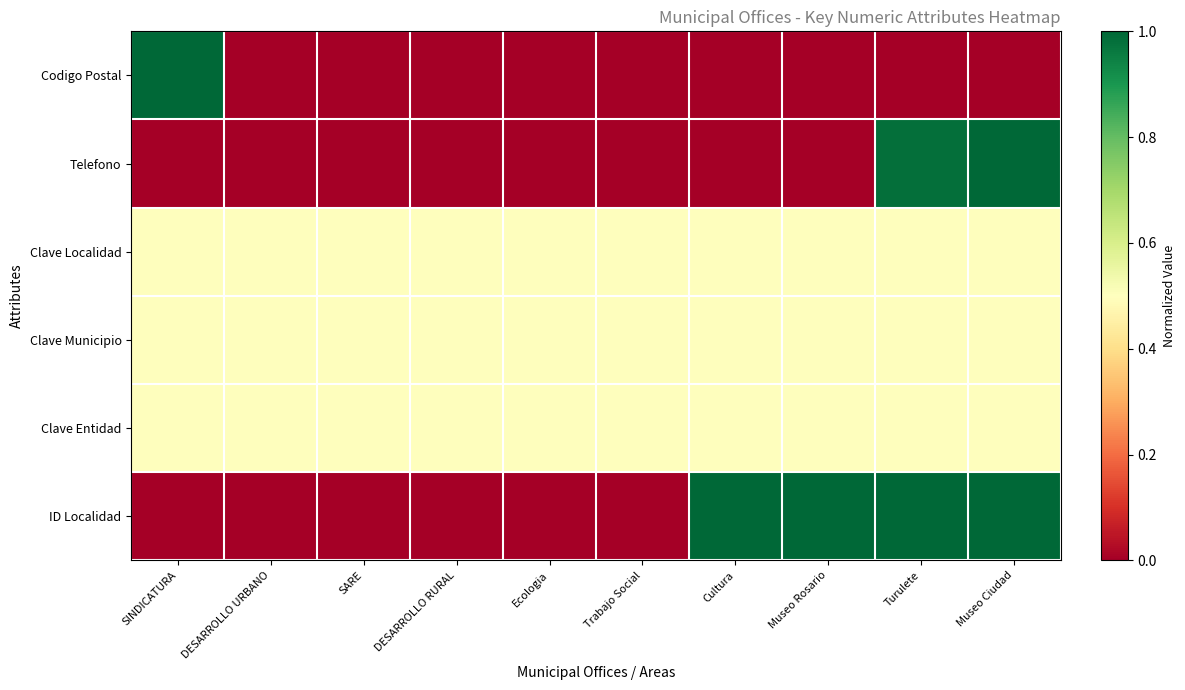

Which label corresponds to the smallest value in the chart?

DESARROLLO URBANO